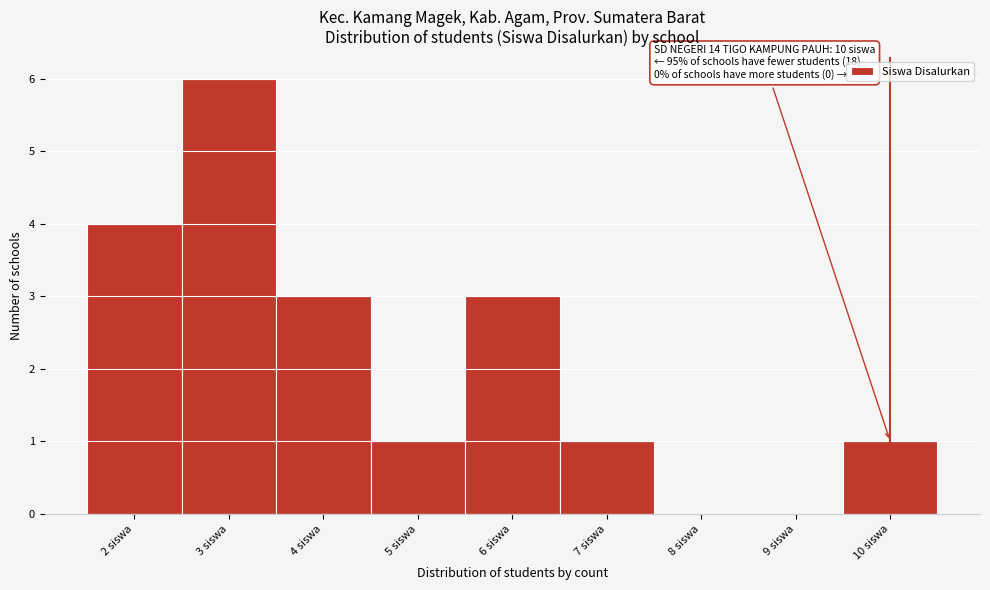

Over which range of the x-axis is the bar tallest?

2.5 to 3.5